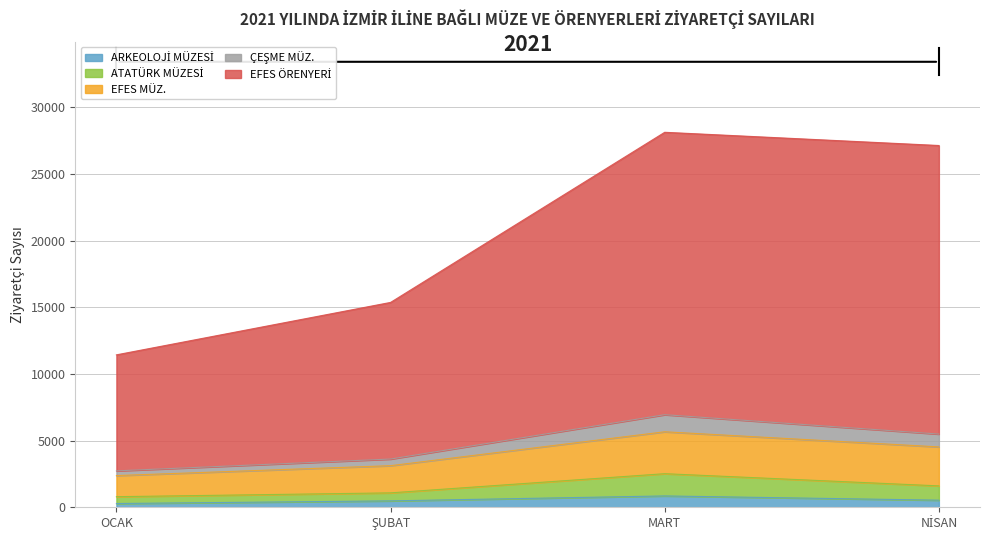

What is the average value of the ARKEOLOJİ MÜZESİ series?

536